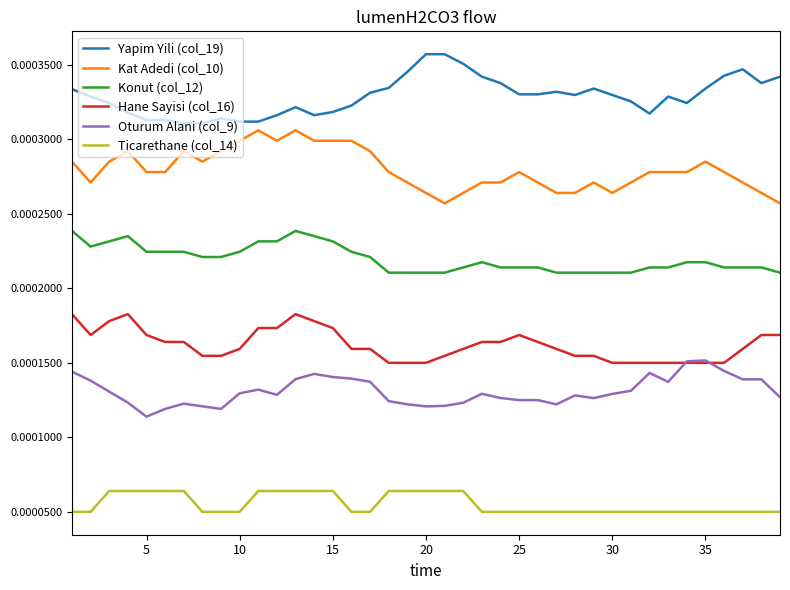

List the series in order of their peak value, highest first.

Yapim Yili (col_19), Kat Adedi (col_10), Konut (col_12), Hane Sayisi (col_16), Oturum Alani (col_9), Ticarethane (col_14)